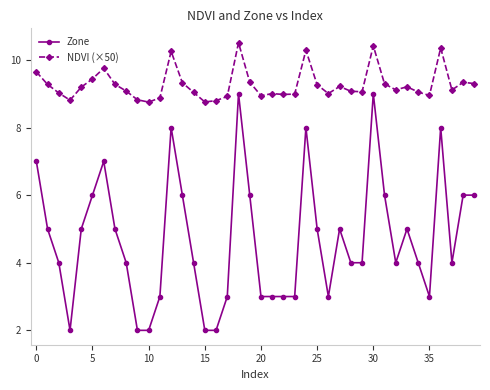

What is the value of the Zone point at the 22nd from the left?

3.0